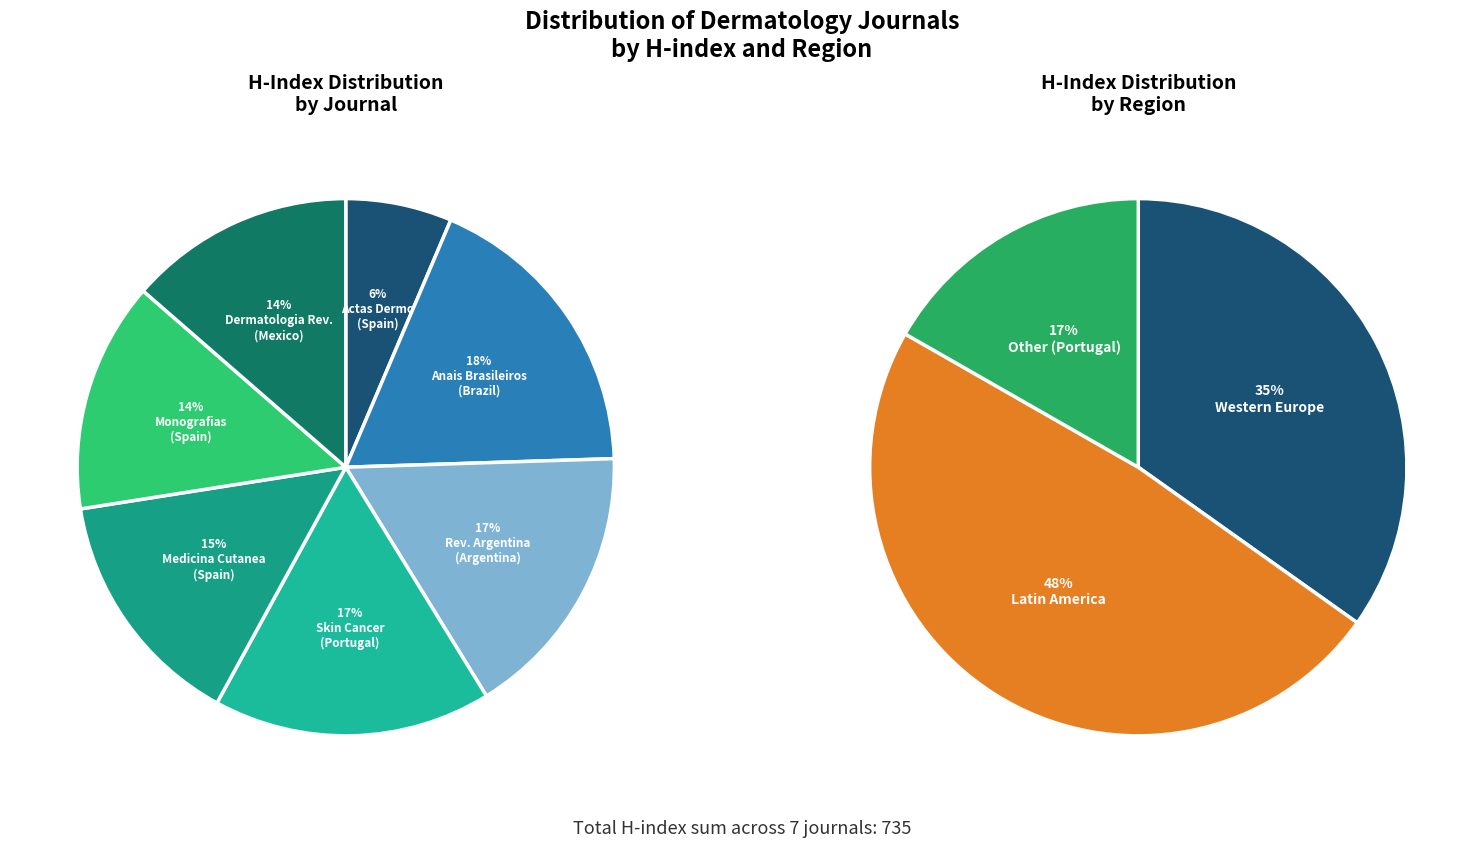

Count the number of slices in the pie.

7